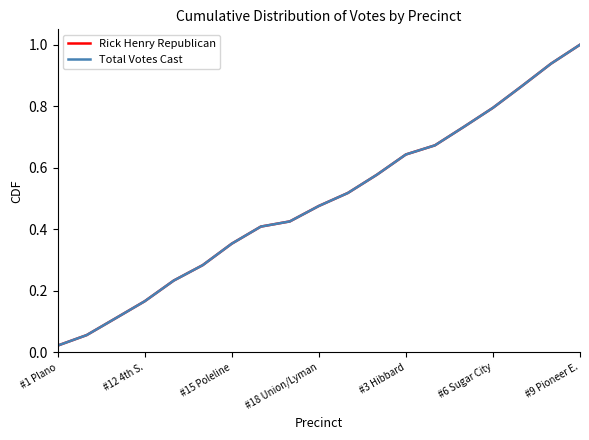

Does the chart have visible grid lines?

No